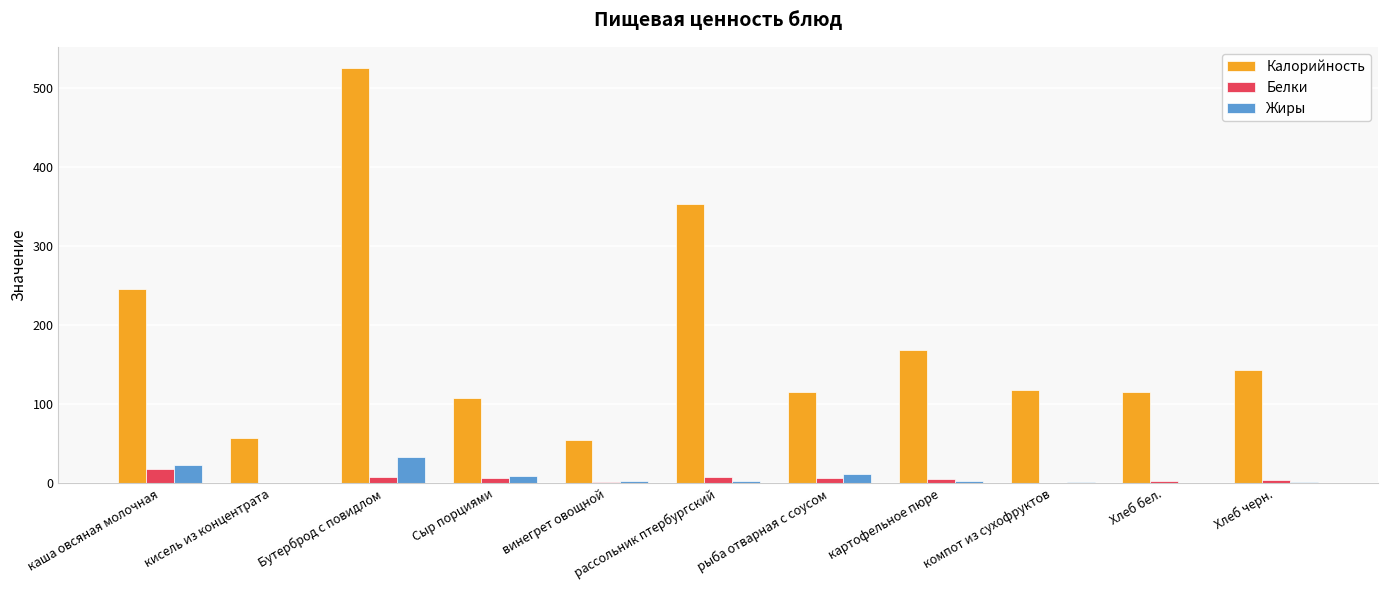

Which series has the largest total across all categories?

Калорийность